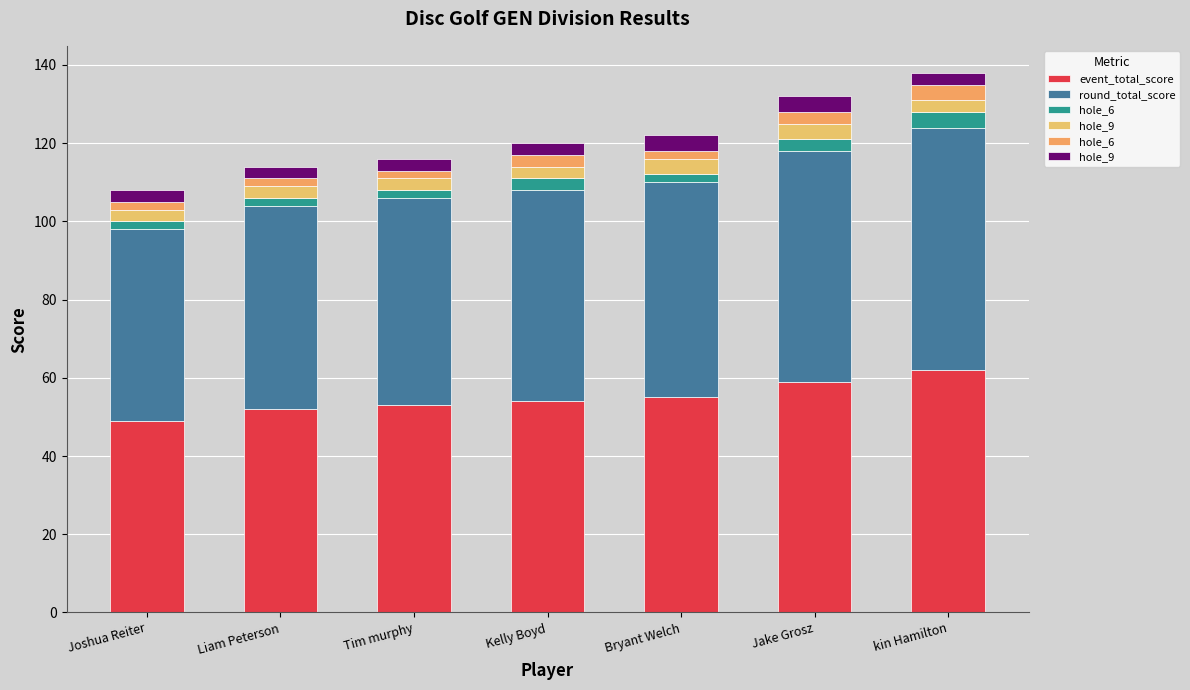

Rank the series by their maximum value, from lowest to highest.

hole_6, hole_9, event_total_score, round_total_score